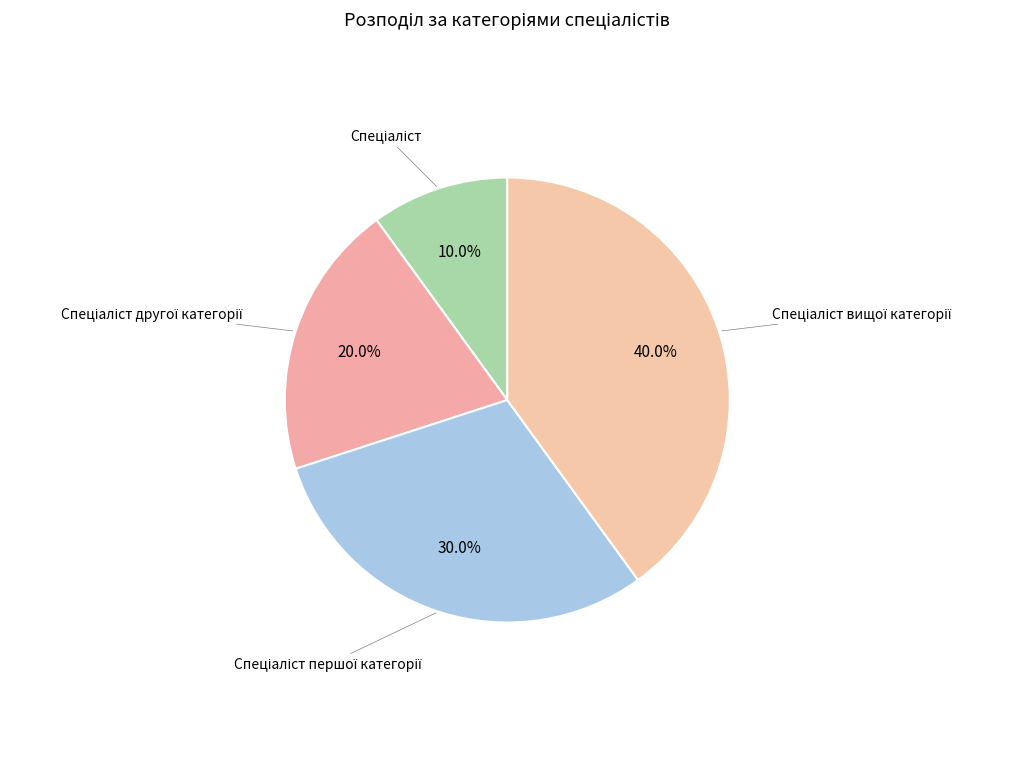

Does any single category account for the majority?

No